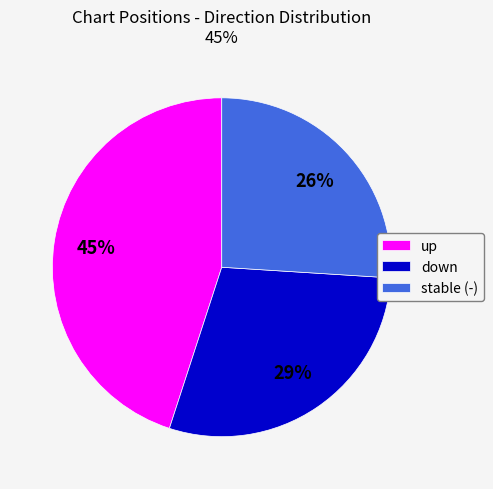

Does any single category account for the majority?

No